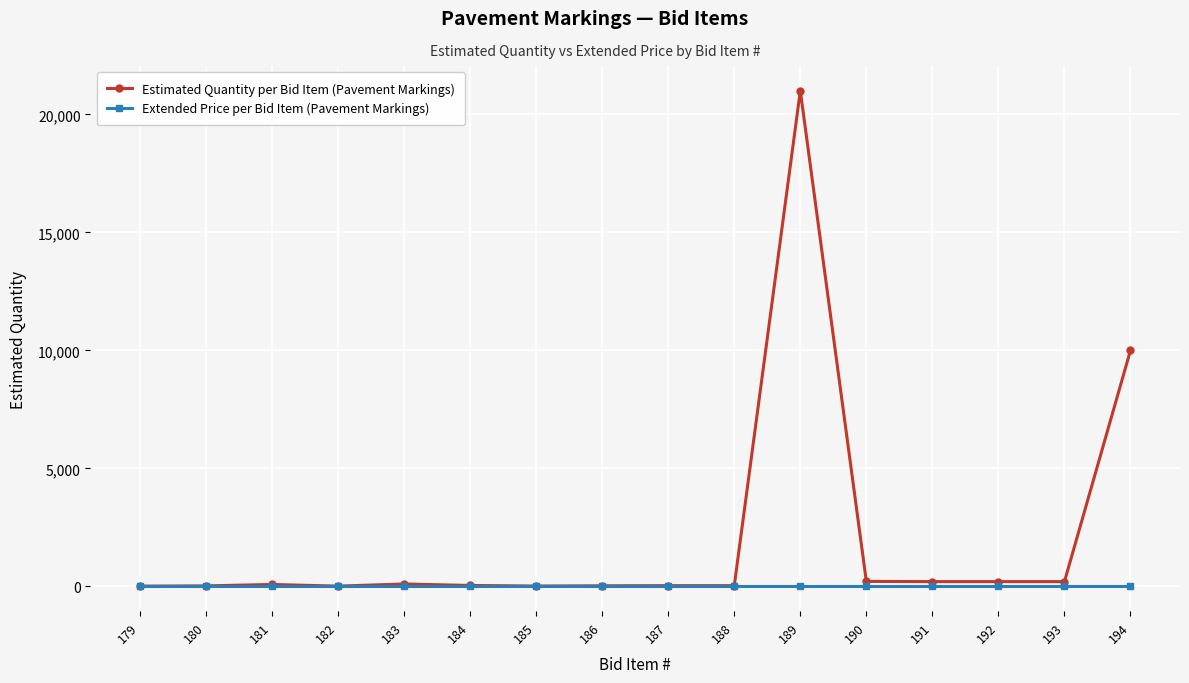

What is the greatest value displayed?

21000